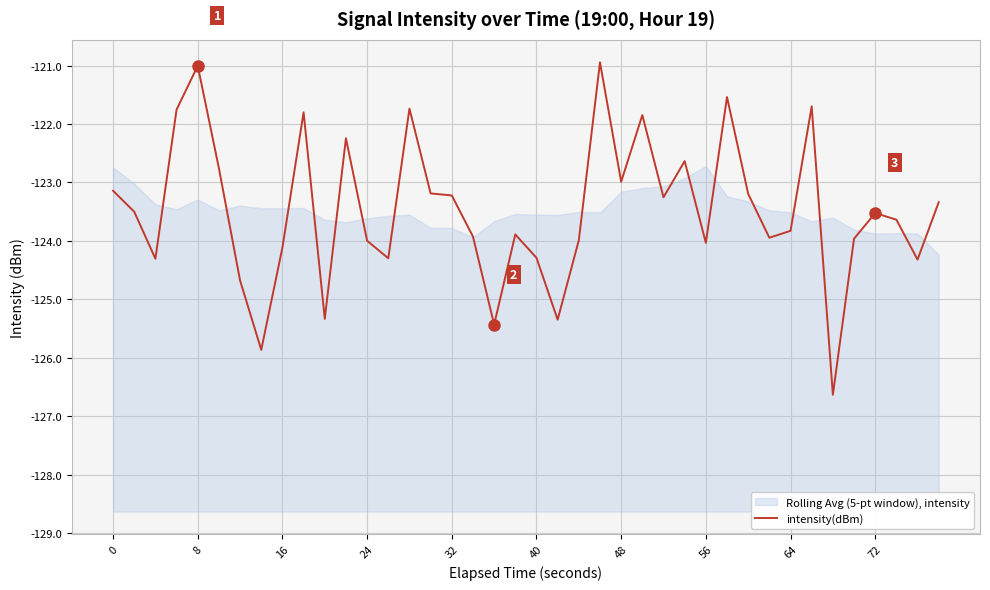

What is the minimum value for intensity(dBm)?

-126.6